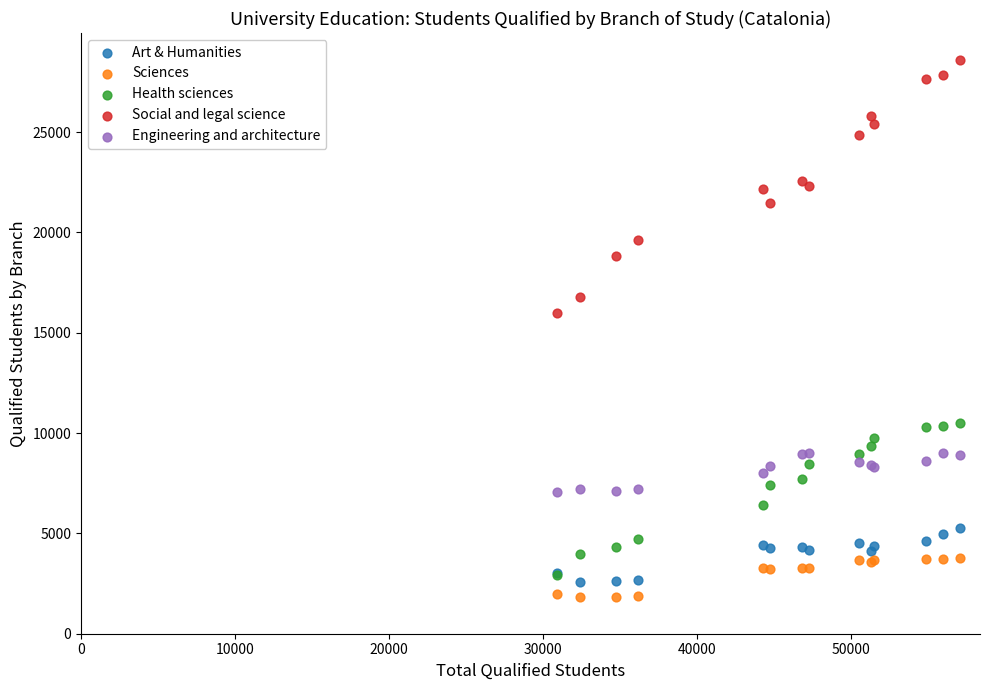

Across all series, what Y value is closest to 15203?

15975